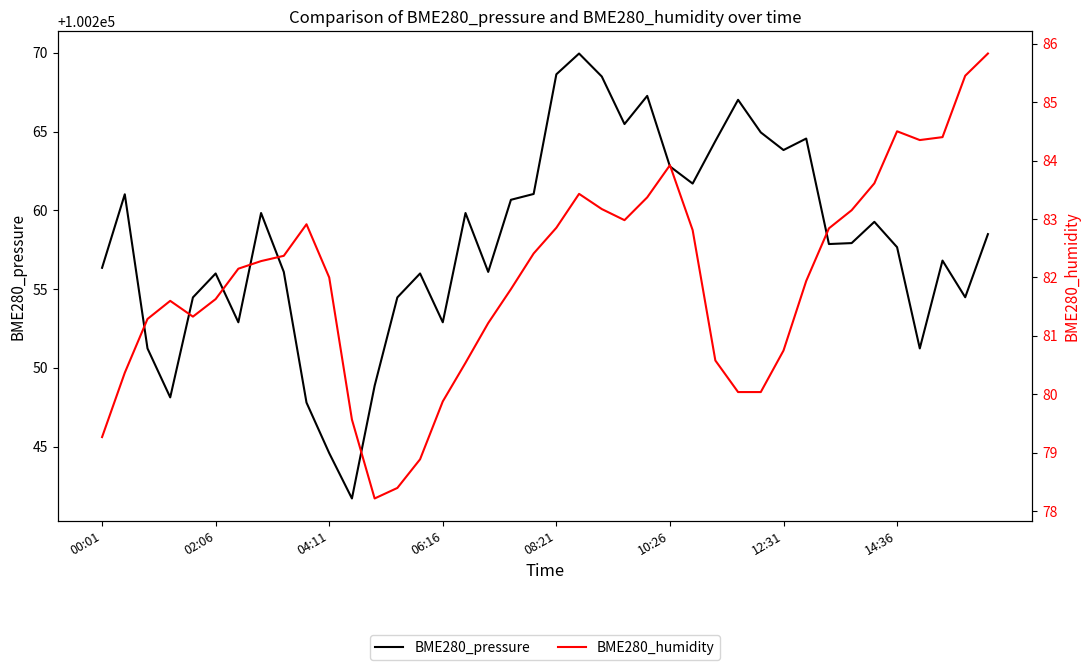

At 18, list the series in order from smallest to largest.

BME280_humidity, BME280_pressure